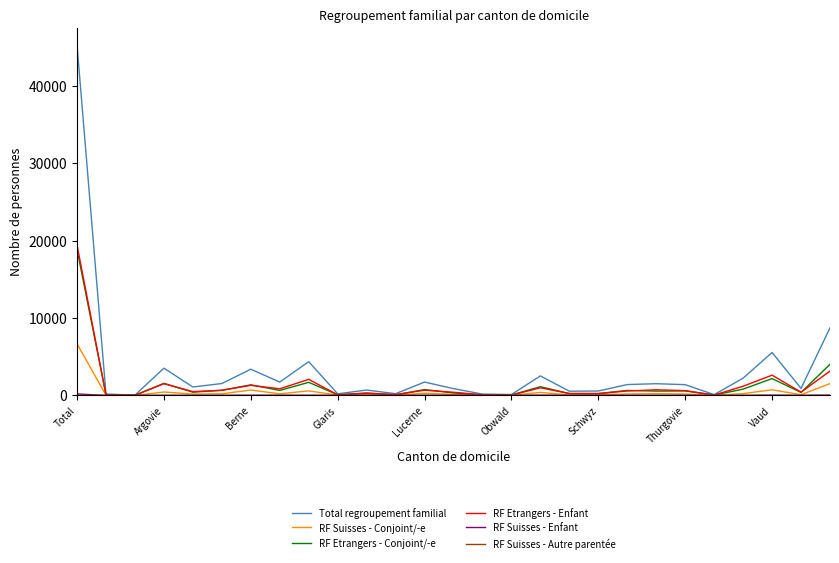

Which series has the widest spread of values?

Total regroupement familial